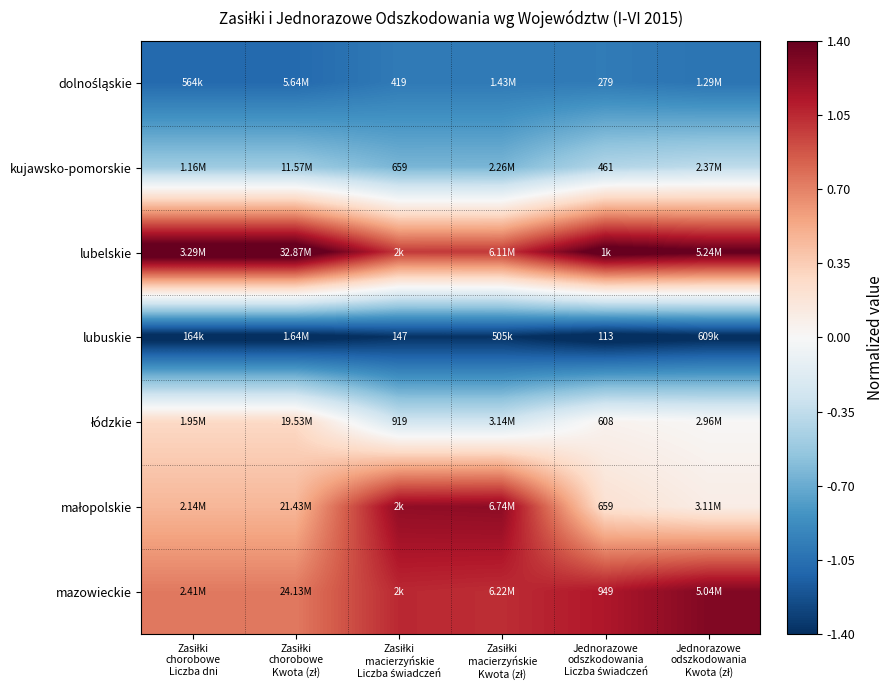

Where does the lubelskie series first go above 1?

Zasiłki chorobowe Liczba dni